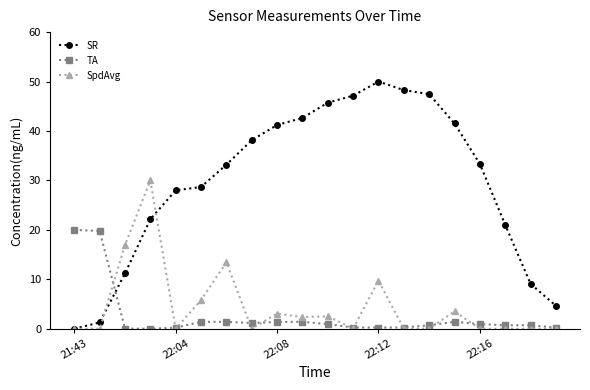

True or false: TA and SR cross at least once.

True